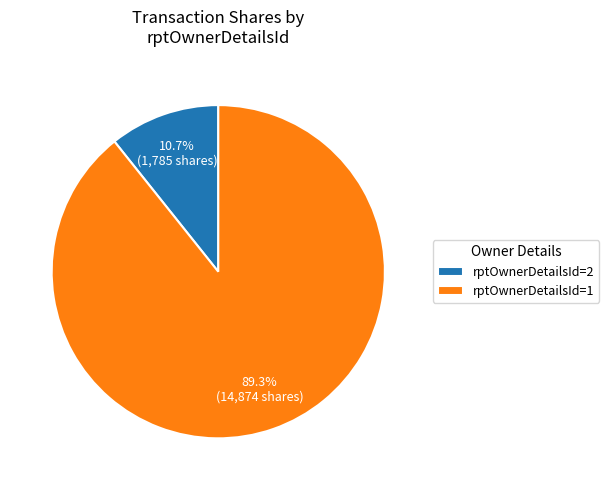

Combined, what portion of the pie is rptOwnerDetailsId=1 and rptOwnerDetailsId=2?

100.0%